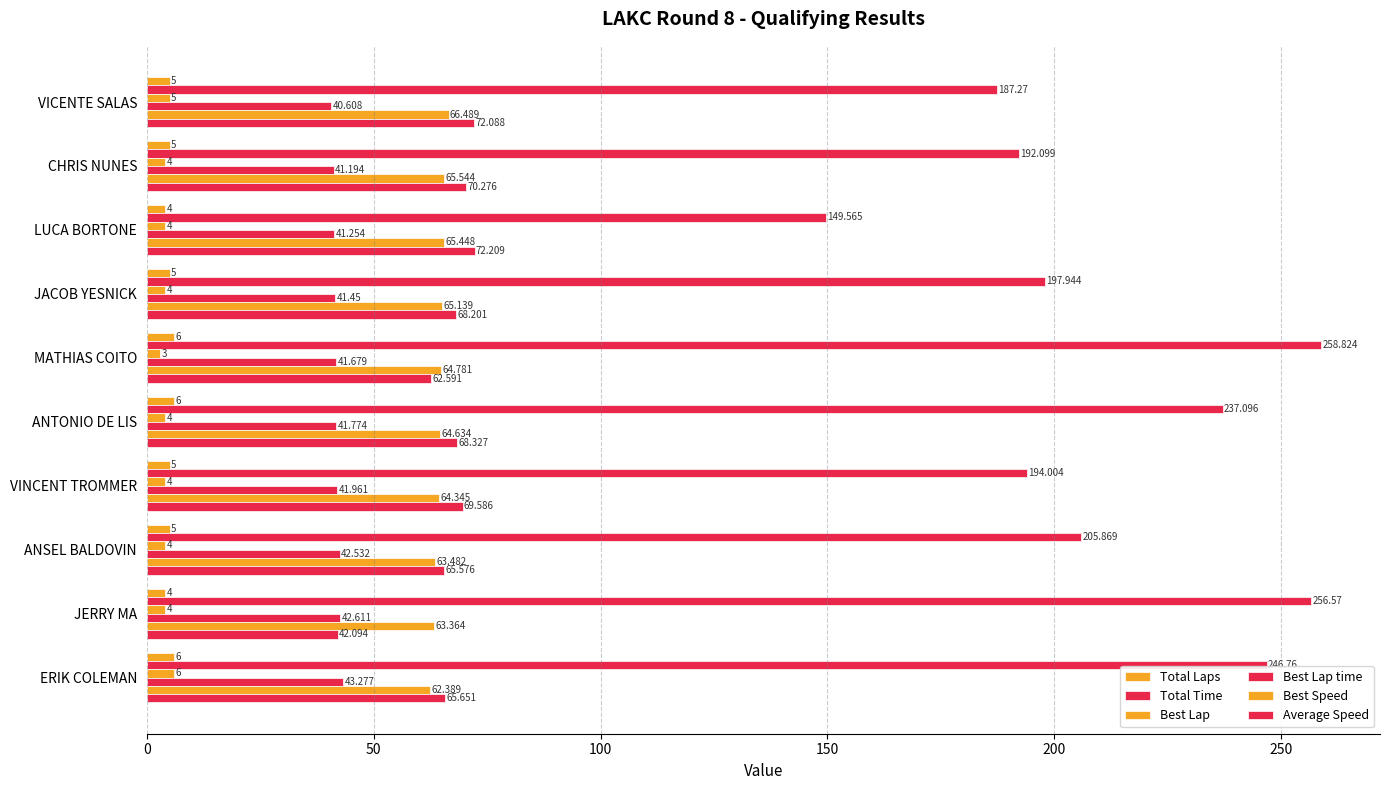

What is the minimum value for Best Lap?

3.0